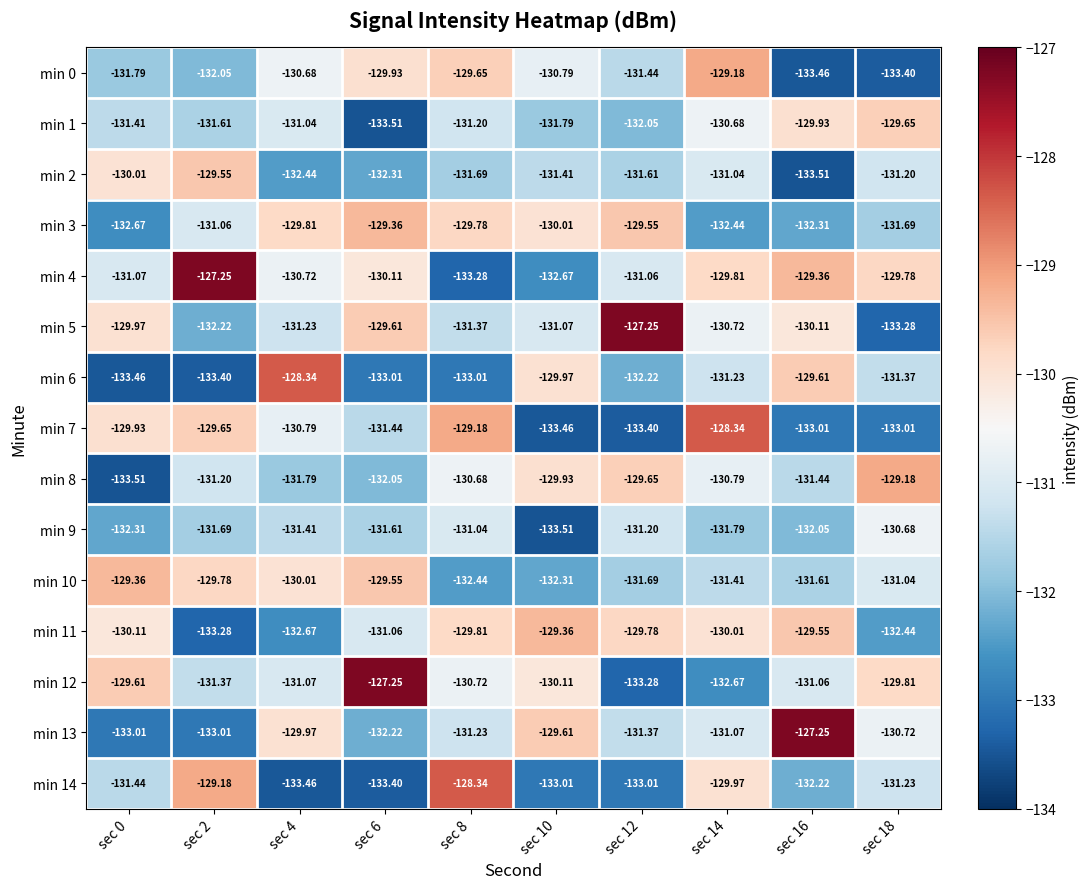

Is the value of min 4 at sec 2 greater than the value of min 5 at sec 2?

Yes